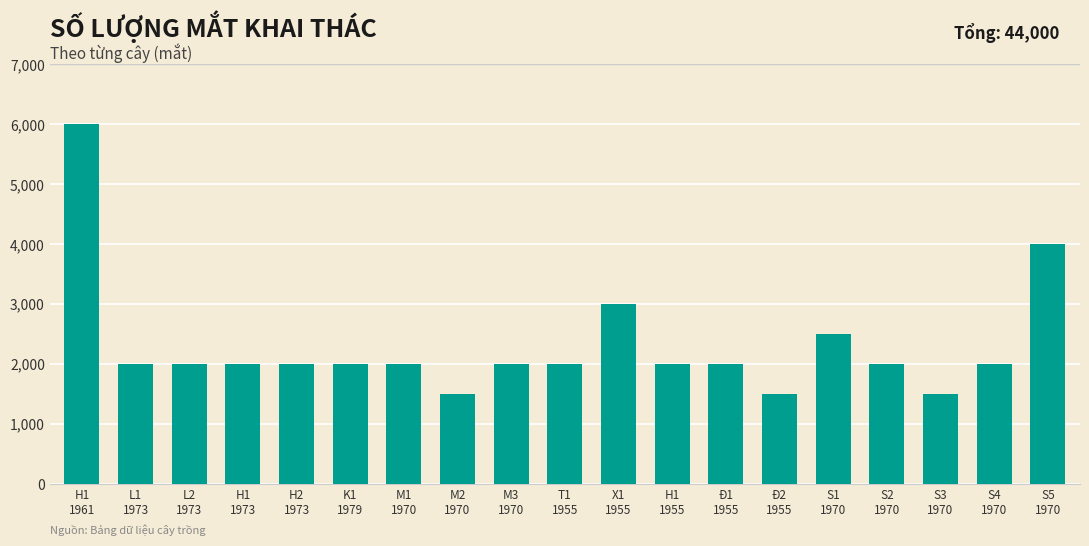

How many series are shown in this chart?

1